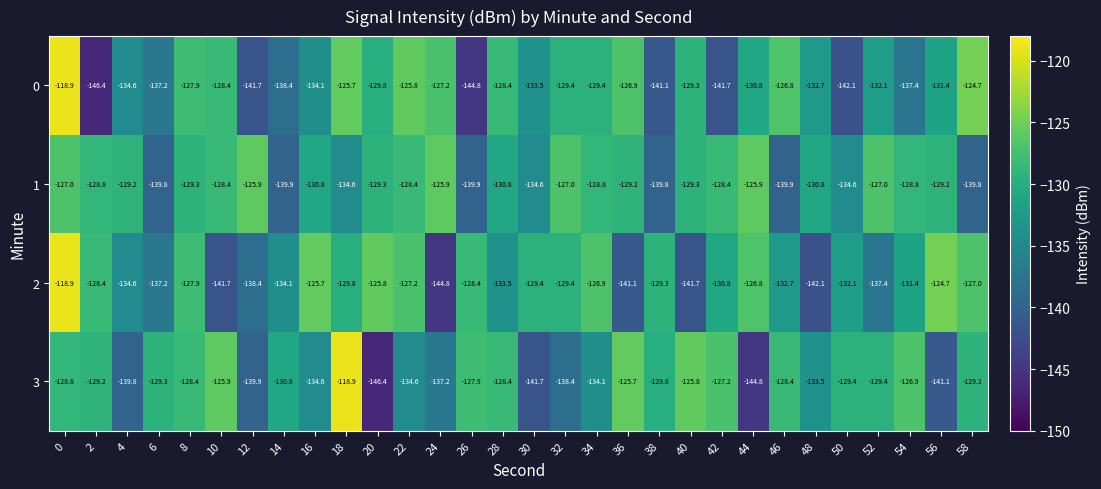

The value of 1 at 12 is -125.9. True or false?

True